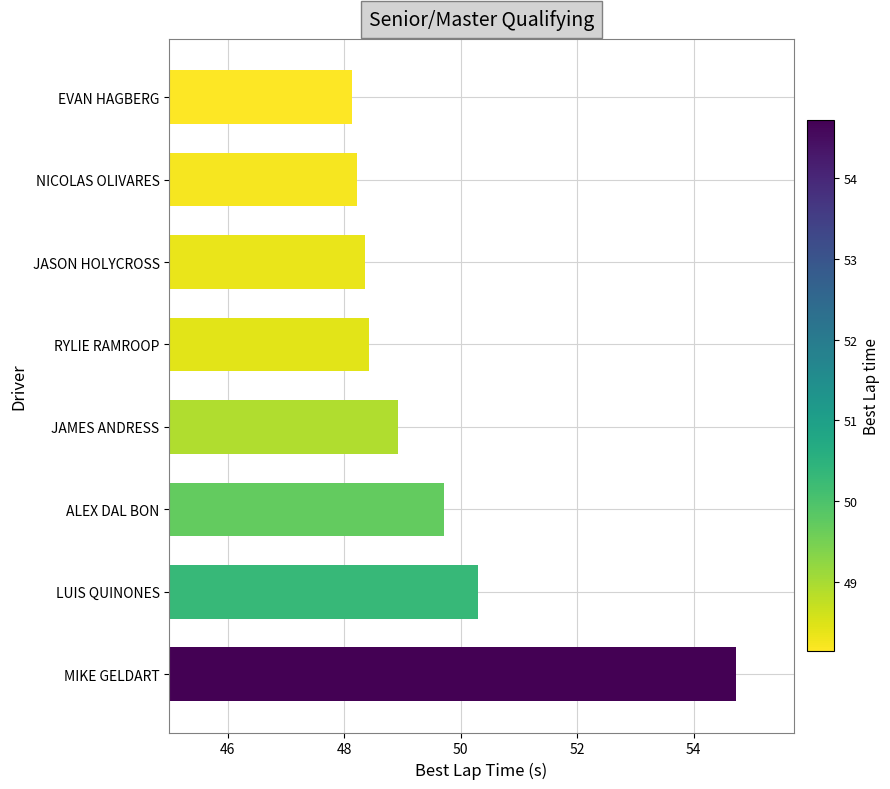

What value does the data have at EVAN HAGBERG?

48.1